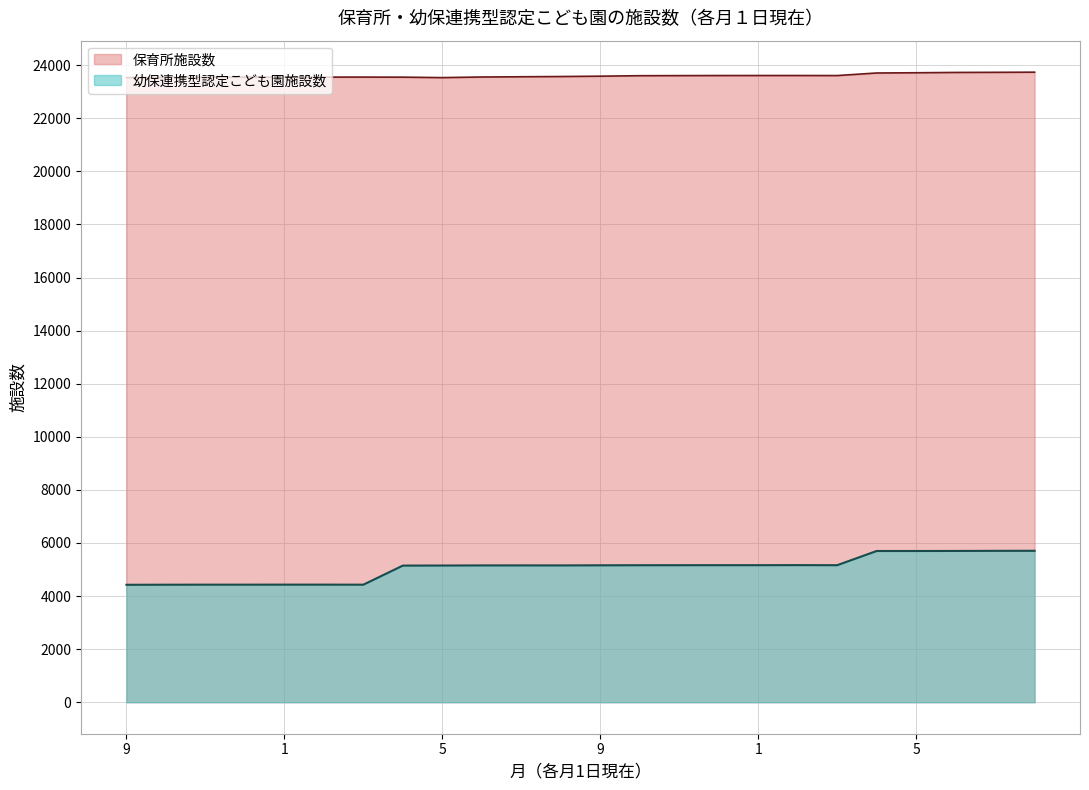

The 保育所施設数 series shows 13193 at 7. True or false?

False